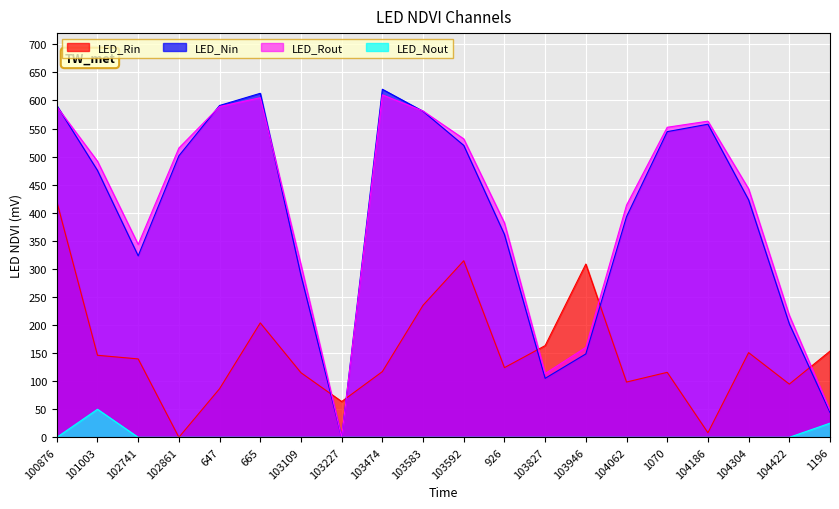

True or false: satz has more than 0 points higher than both neighbors.

True